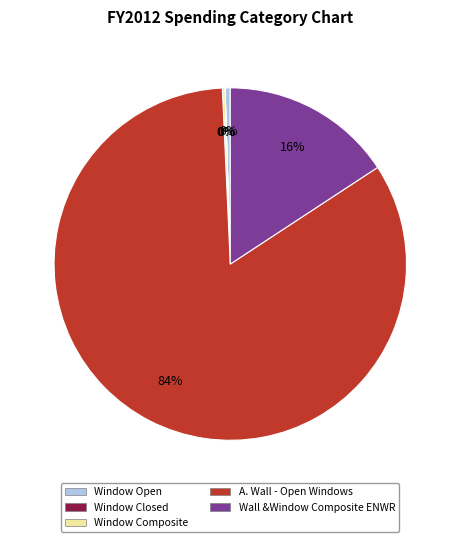

Which category accounts for the majority?

A. Wall - Open Windows